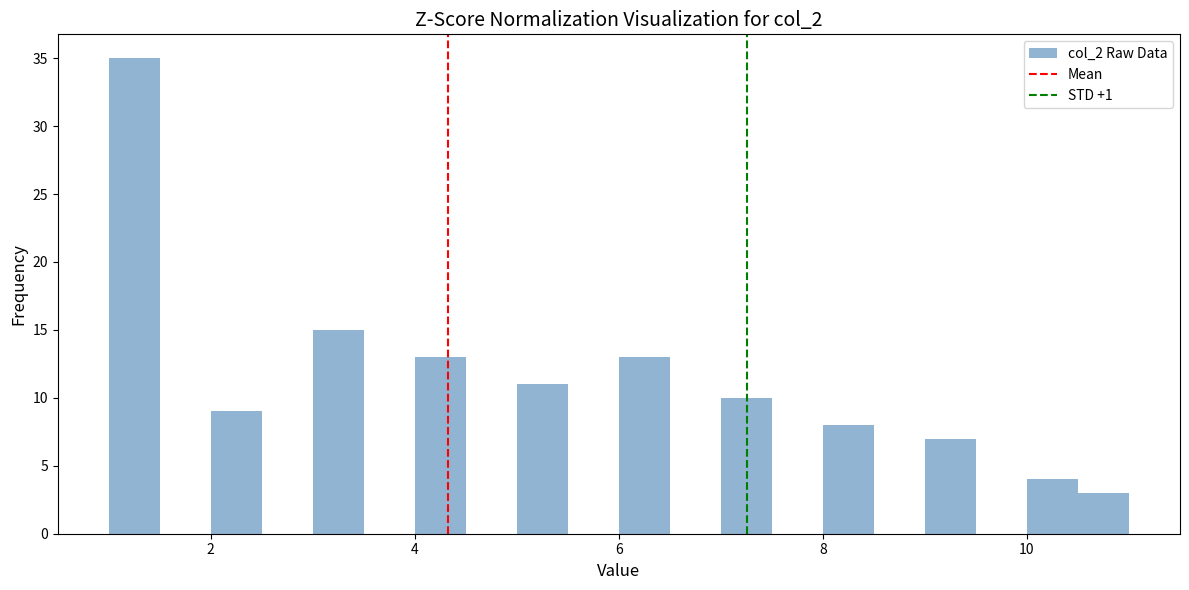

Read against the x-axis, roughly where is the centre of the tallest bar?

1.2